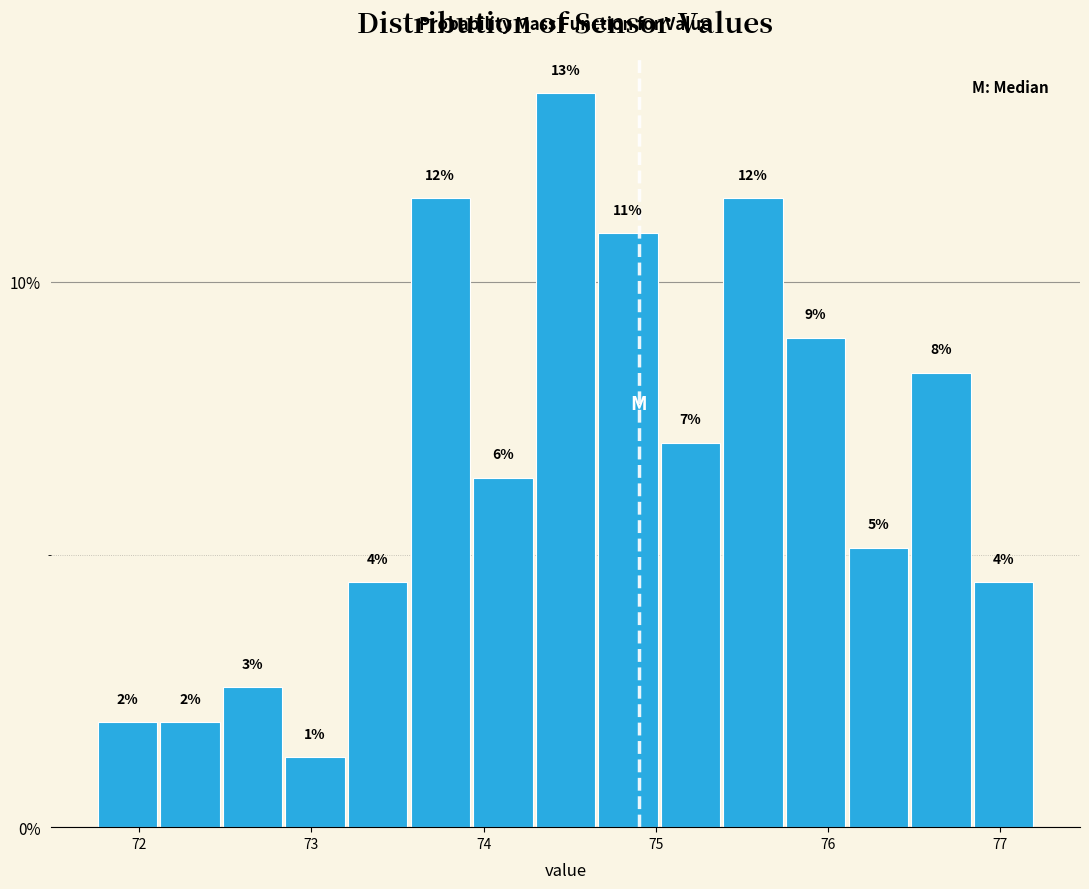

Around what value on the x-axis is the tallest bar? Give the approximate position of its centre, as read against the axis.

74.5